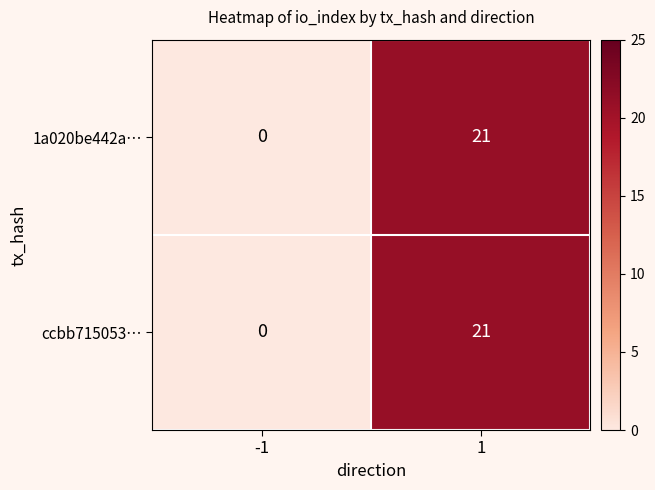

List the labels in order of 1a020be442a… value, largest first.

1, -1